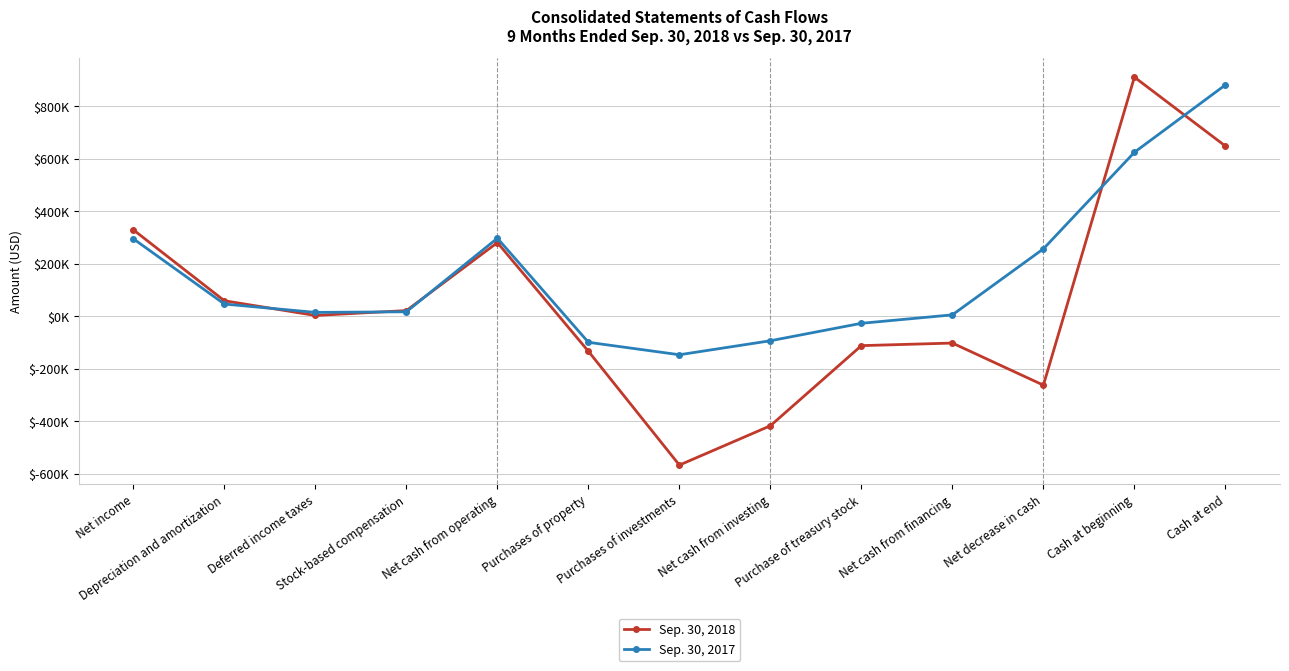

What is the label of the 8th point from the left?

Net cash from investing